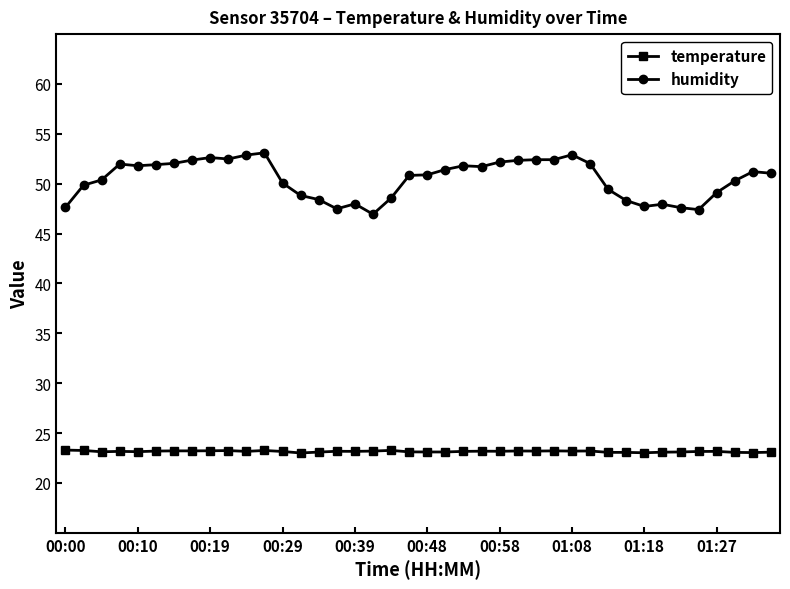

Which series has the widest spread of values?

humidity